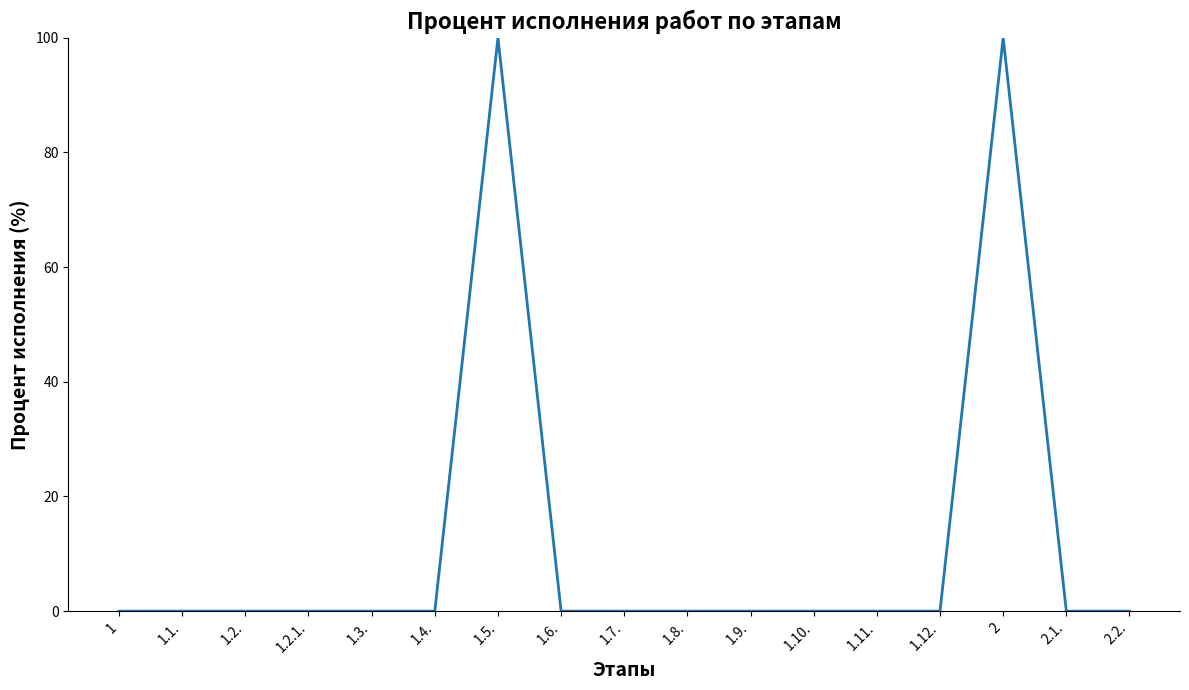

Is it true that the value at 1.3. is 51?

False